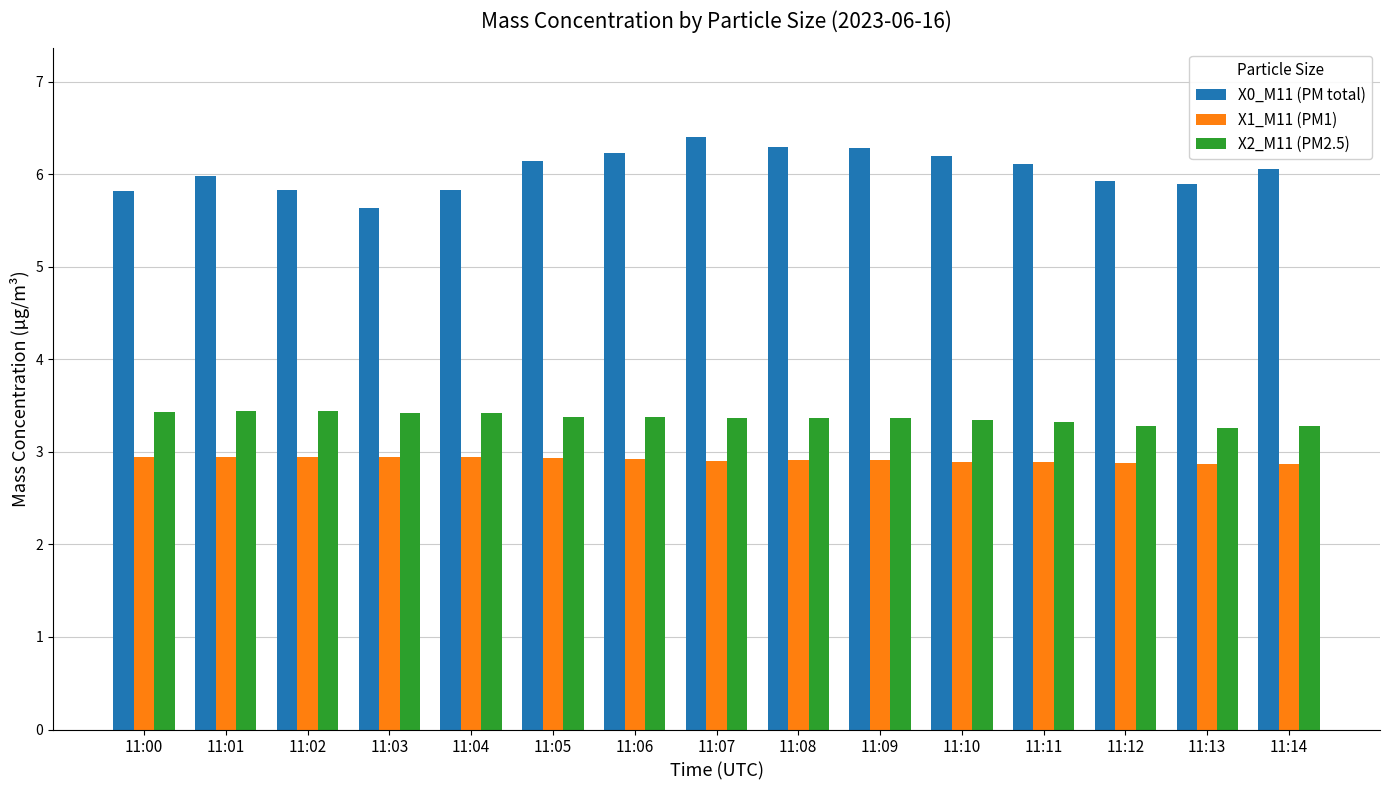

The value of X1_M11 (PM1) at 11:01 is 0.7. True or false?

False